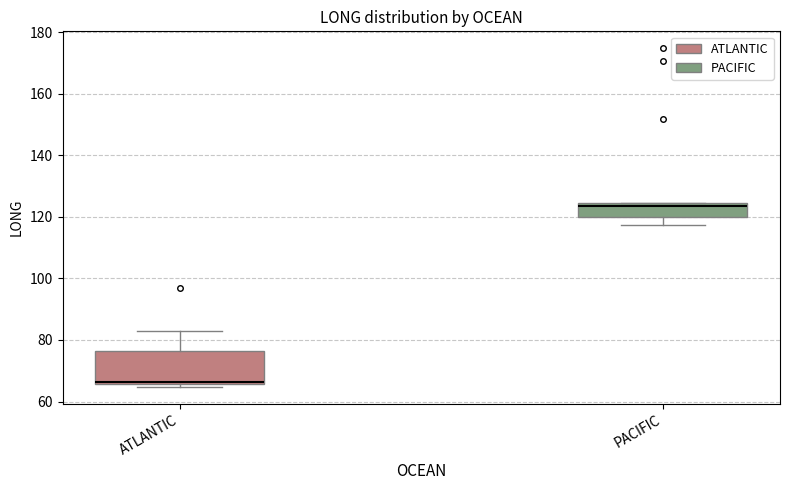

Which box is the tallest, from its lower edge to its upper edge?

ATLANTIC